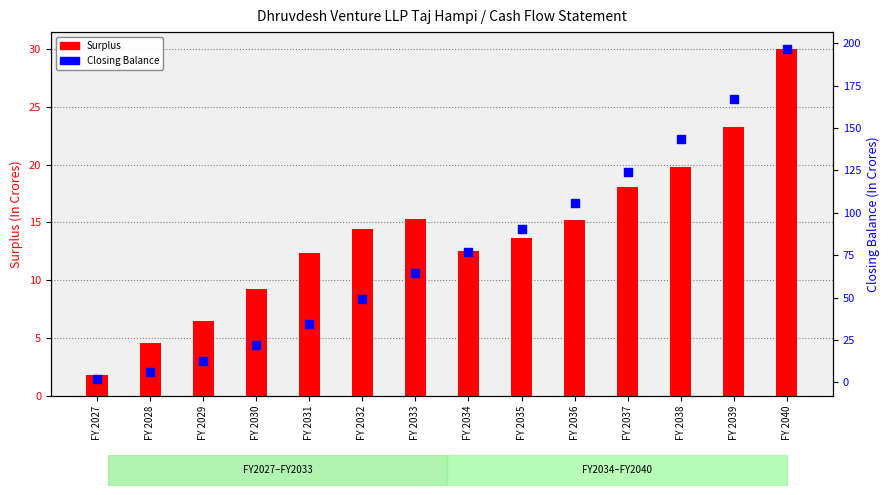

At which category is the sum across all series the highest?

FY 2040